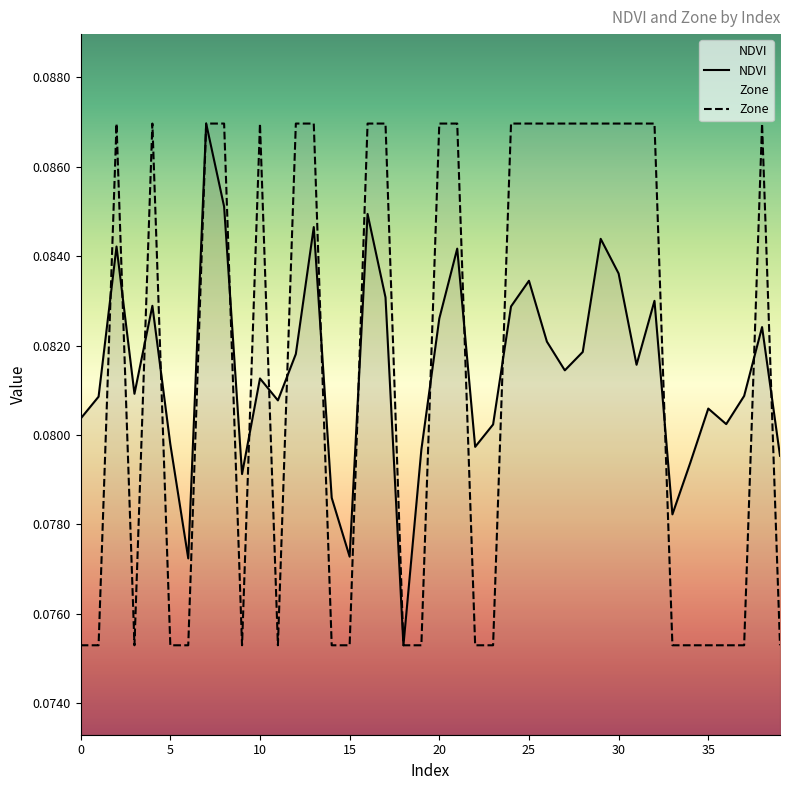

At which category does NDVI reach its first local peak?

2